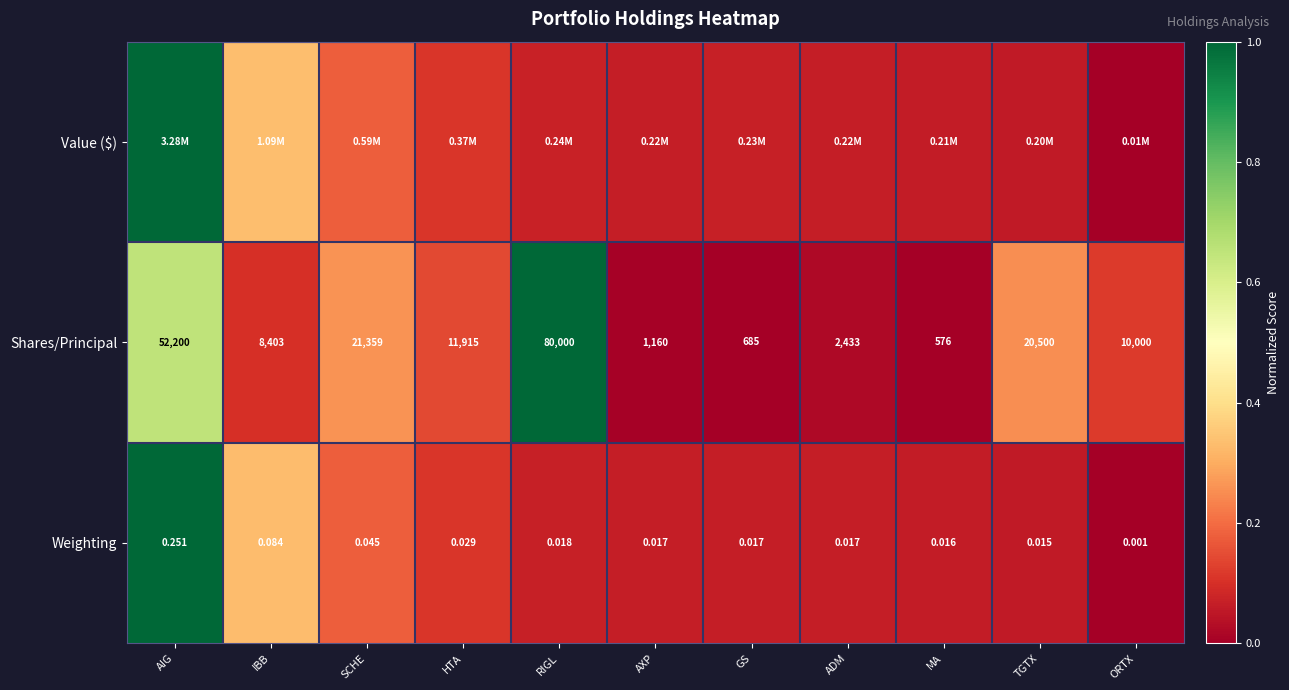

Which has a higher value, TGTX or MA?

MA